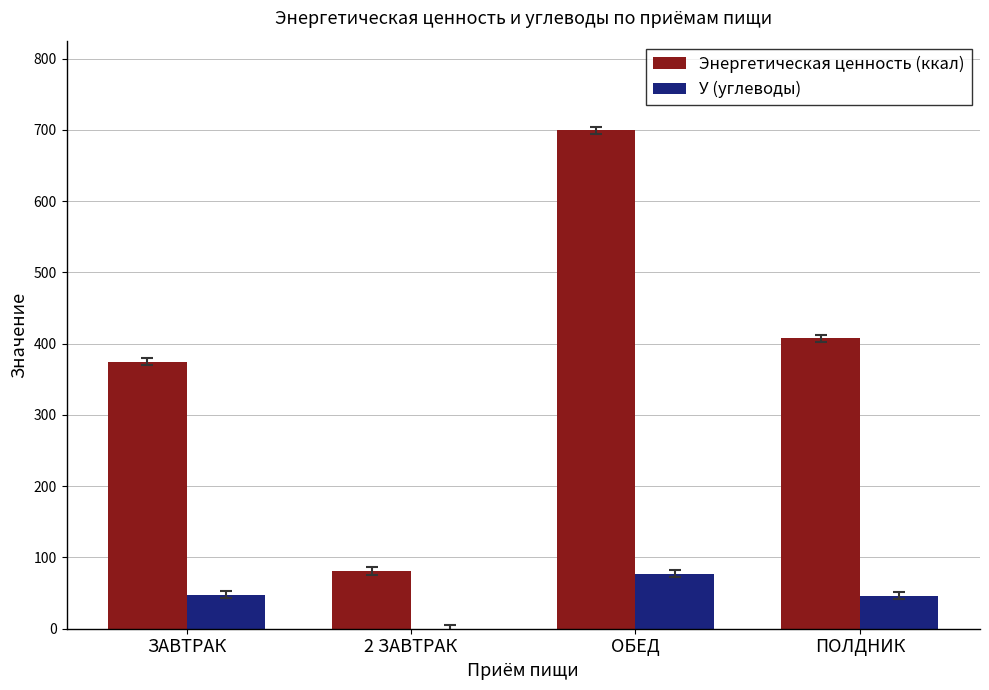

At which label does У (углеводы) first exceed 47?

ЗАВТРАК